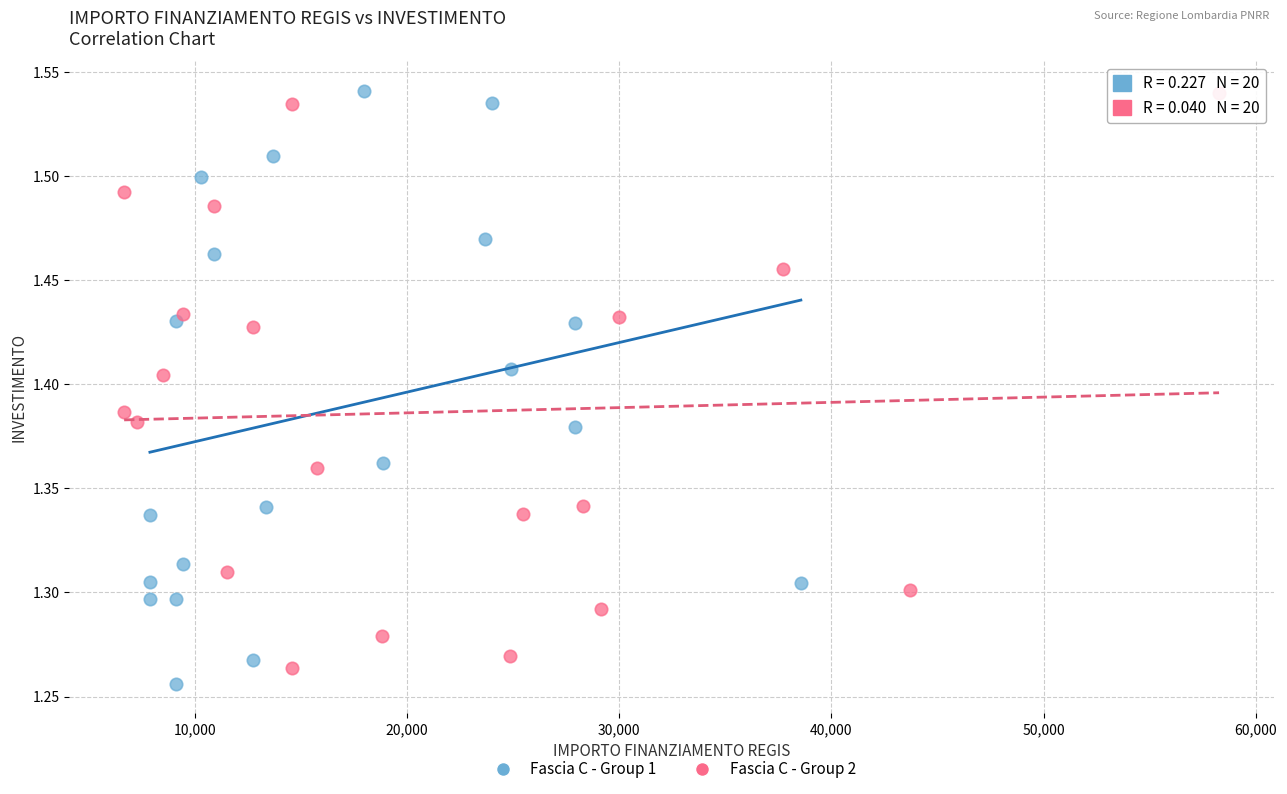

What are all the series names shown in the legend?

Fascia C - Group 1, Fascia C - Group 2